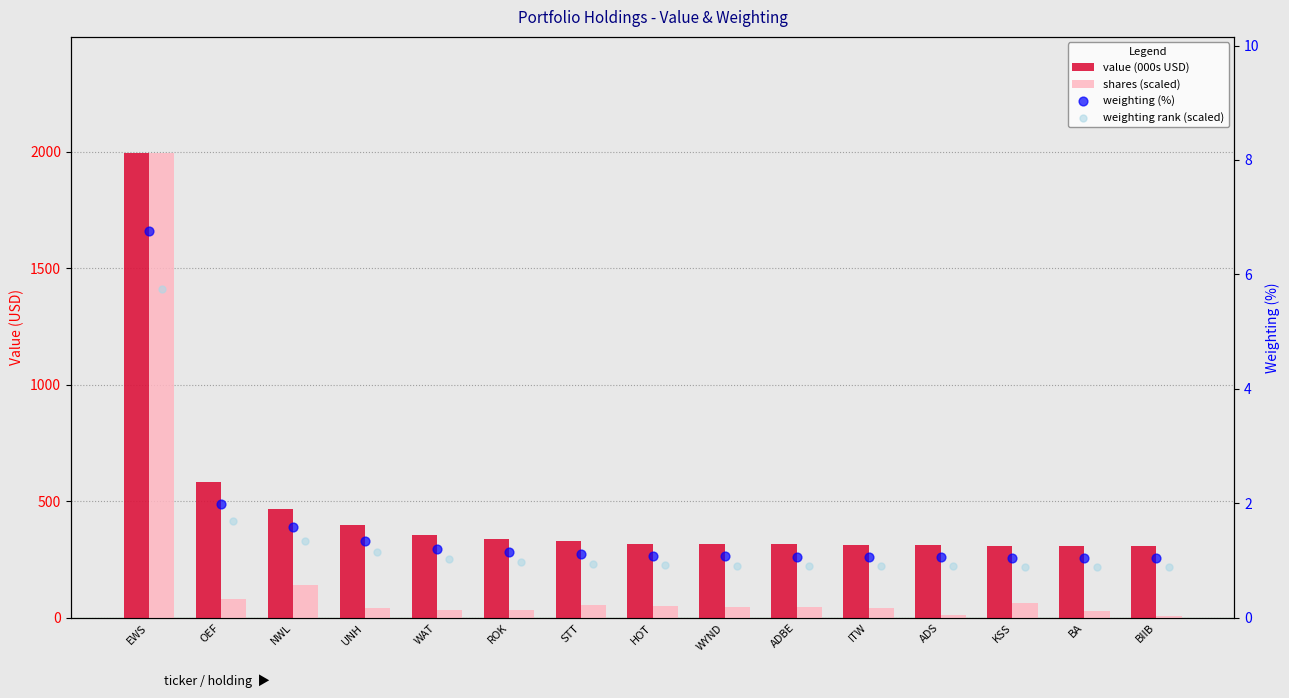

What is the total value across all series at NWL?

615.3